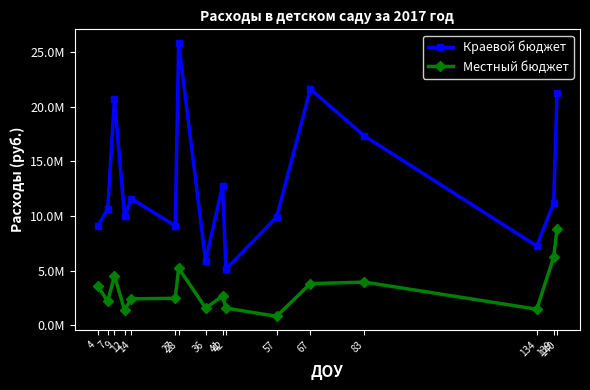

What is the difference between the Краевой бюджет values at 36 and 14?

5678800.0